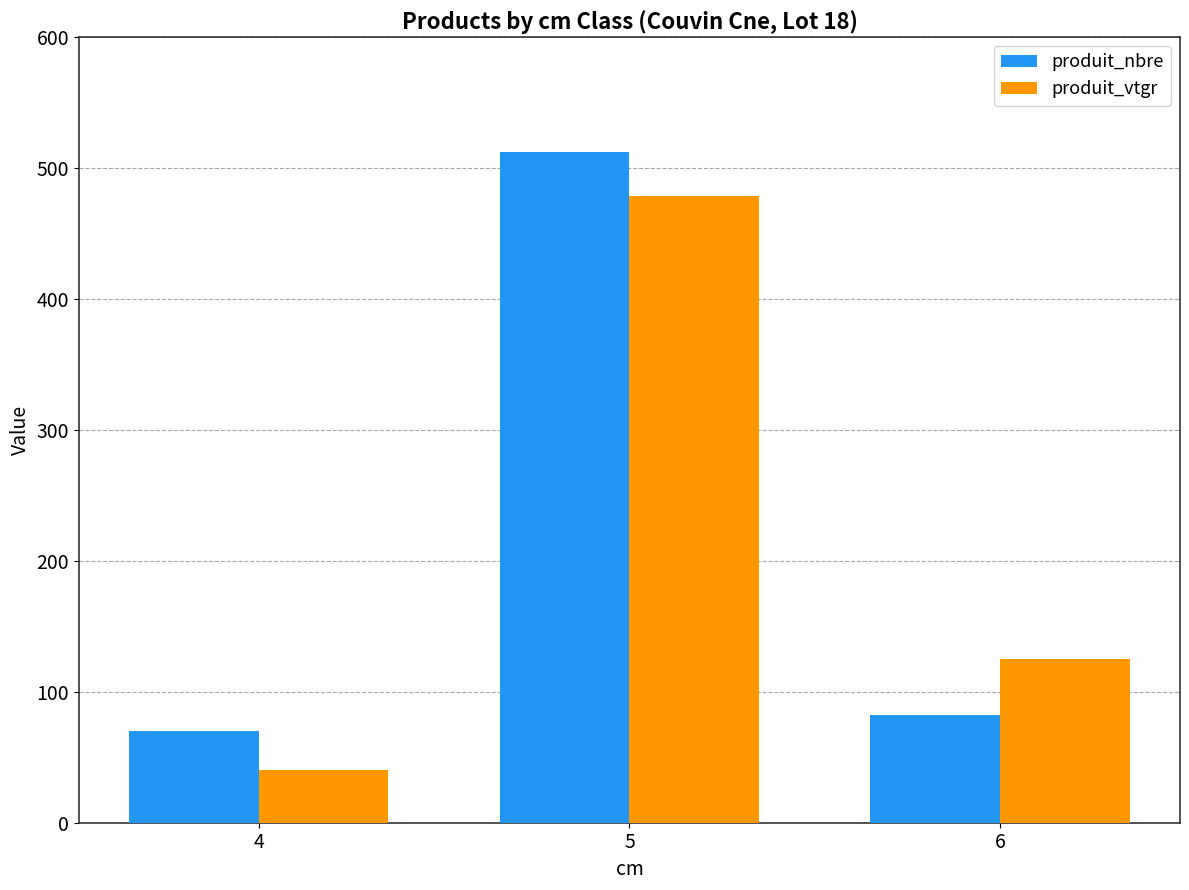

How many categories are shown in the chart?

3